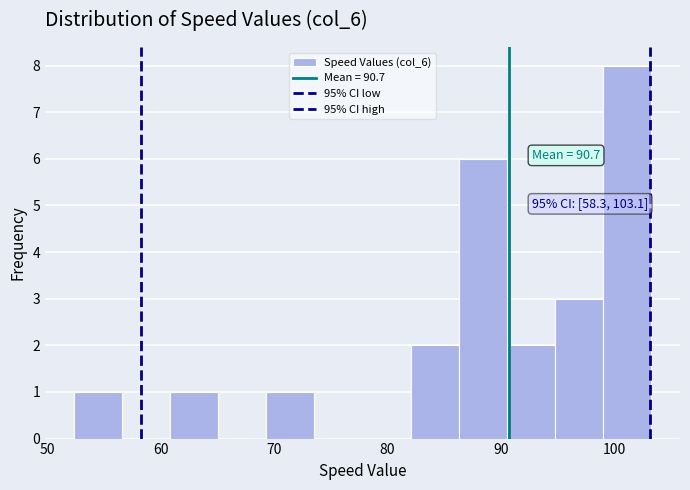

Which range on the x-axis has the tallest bar?

99 to 103